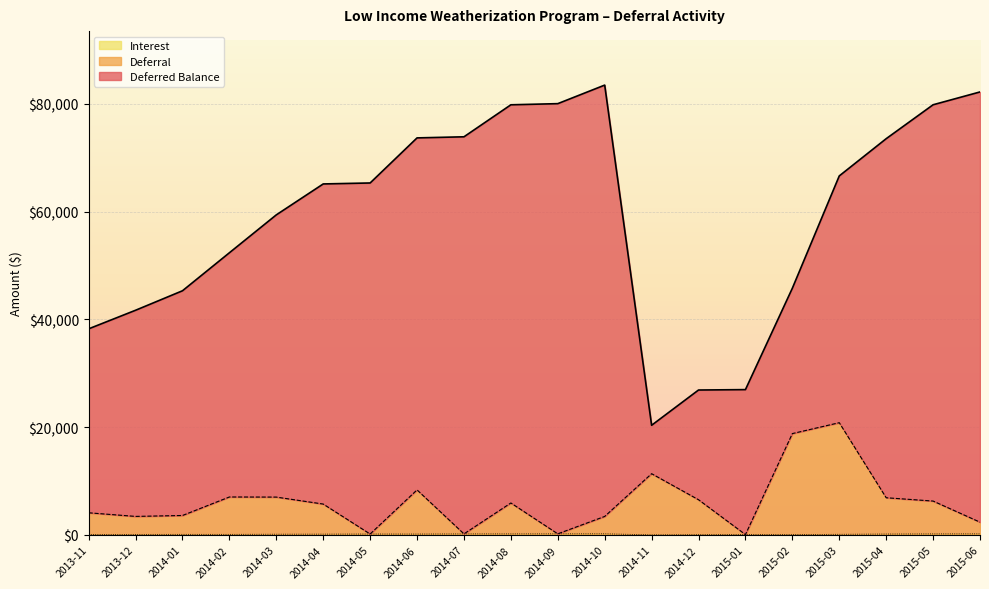

What is the sum of all Deferral values?

122545.1